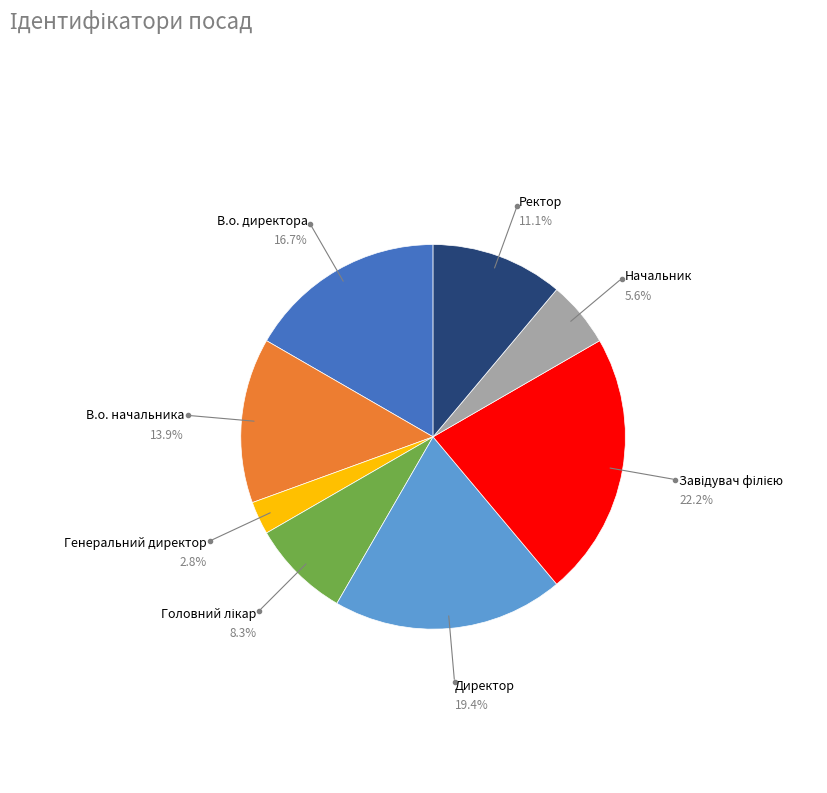

Rank the categories by value from highest to lowest.

Завідувач філією, Директор, В.о. директора, В.о. начальника, Ректор, Головний лікар, Начальник, Генеральний директор